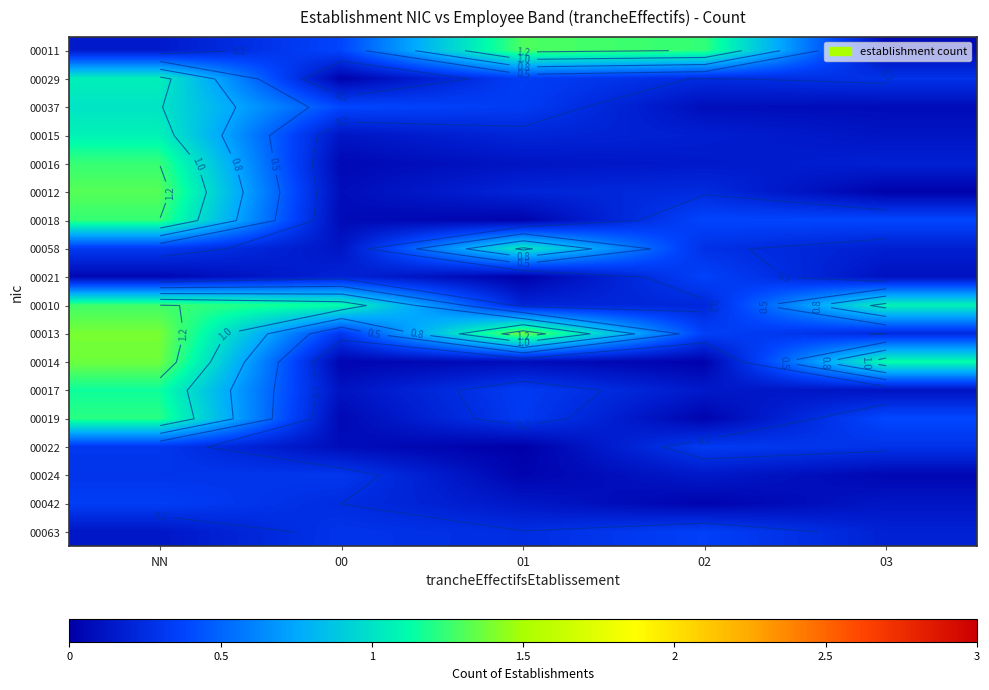

The value of 00019 at 03 is 0.7. True or false?

False